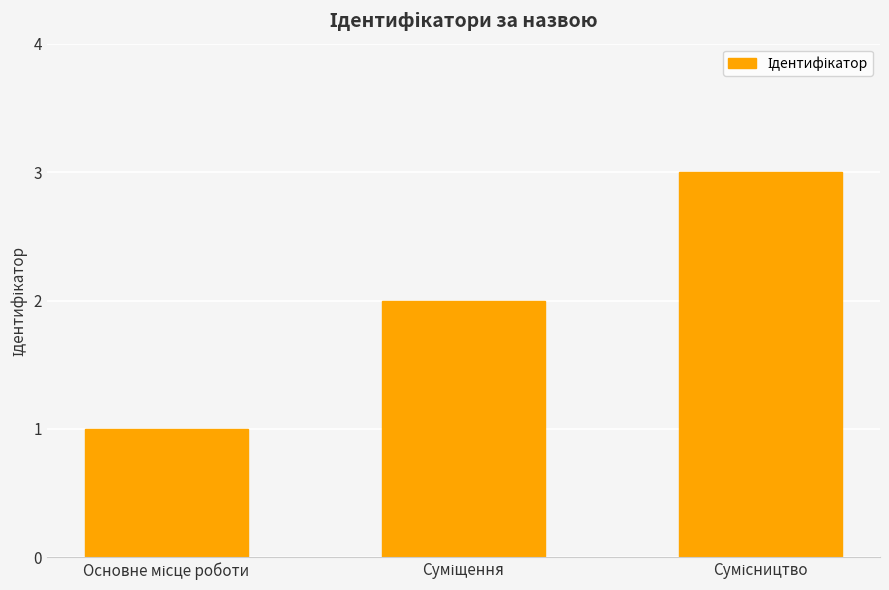

How many values are below 2?

1